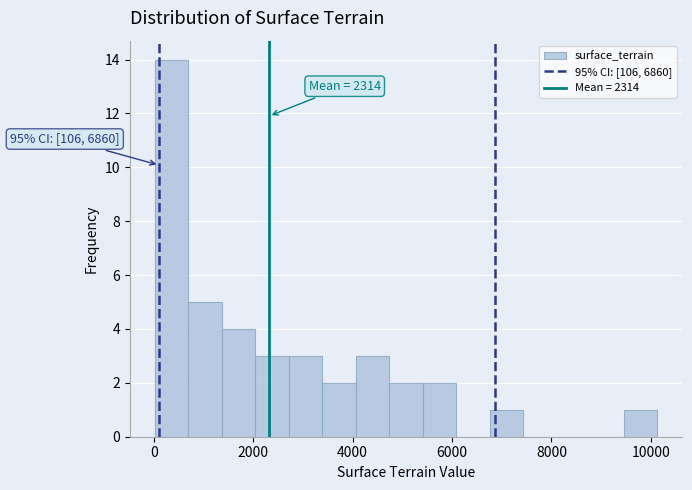

Around what value on the x-axis is the tallest bar? Give the approximate position of its centre, as read against the axis.

400